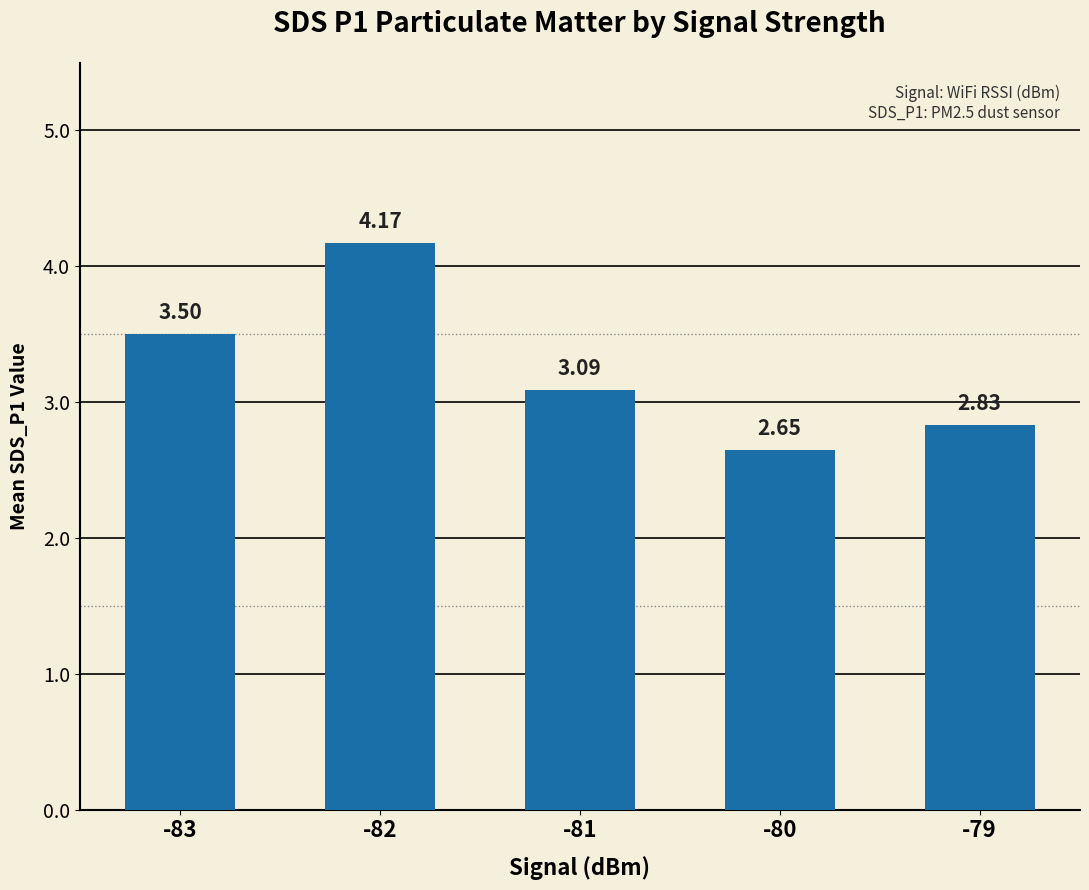

List the labels in order of value, largest first.

-82, -83, -81, -79, -80